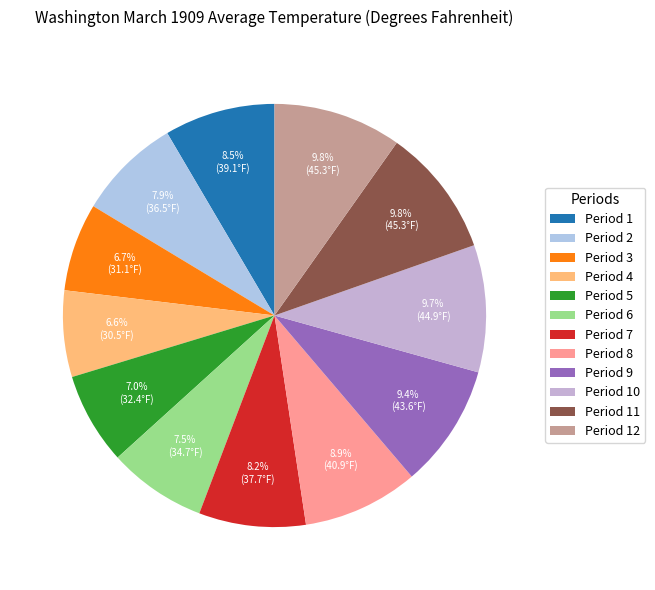

True or false: Period 4 accounts for 7% of the total.

True